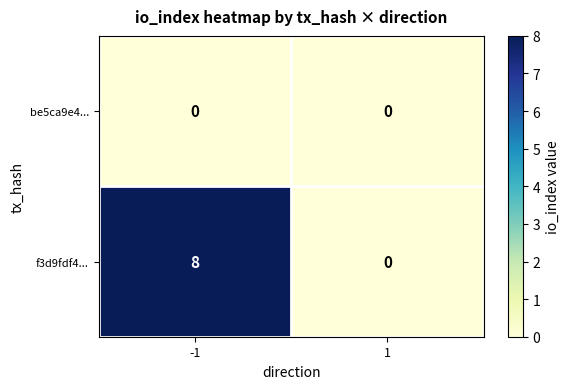

Which series changed the most between -1 and 1?

f3d9fdf4...